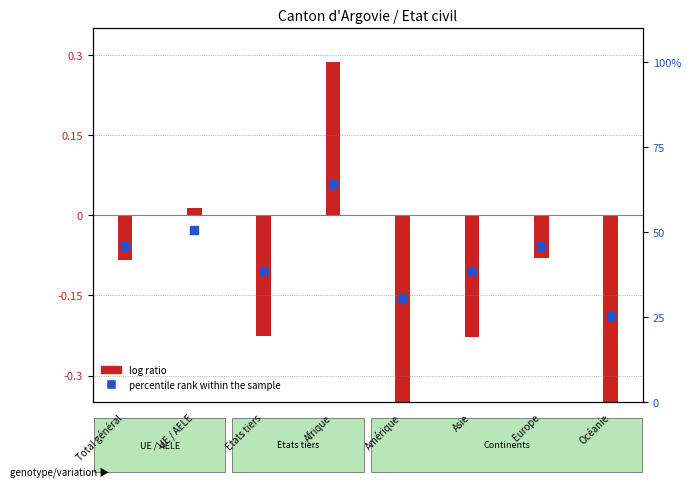

At which category is the sum across all series the highest?

Afrique